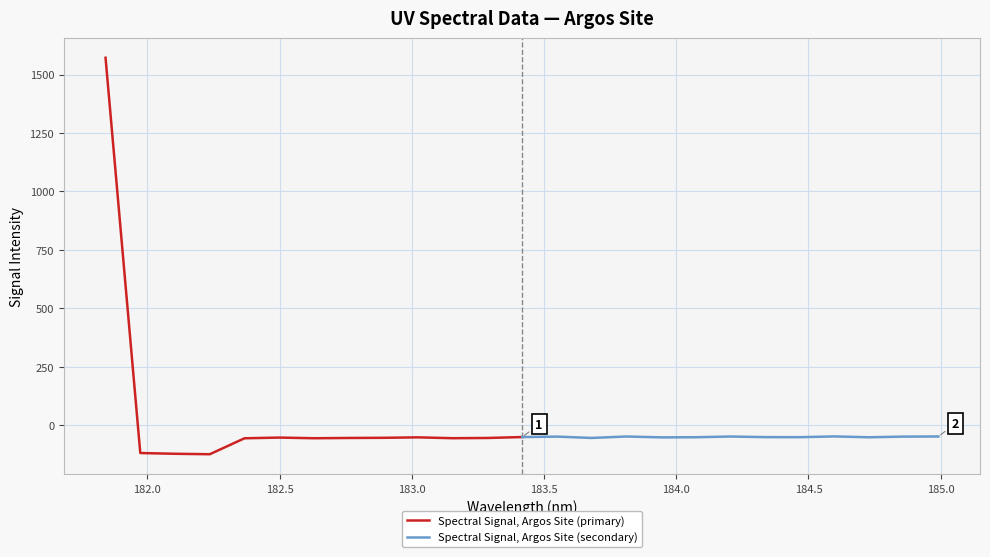

At how many categories does at least one series exceed 4?

1